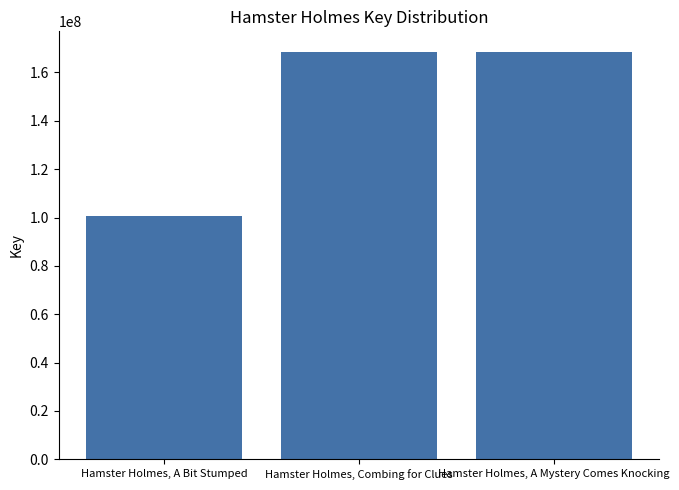

The chart shows a value of 100810401 at Hamster Holmes, A Bit Stumped. True or false?

True